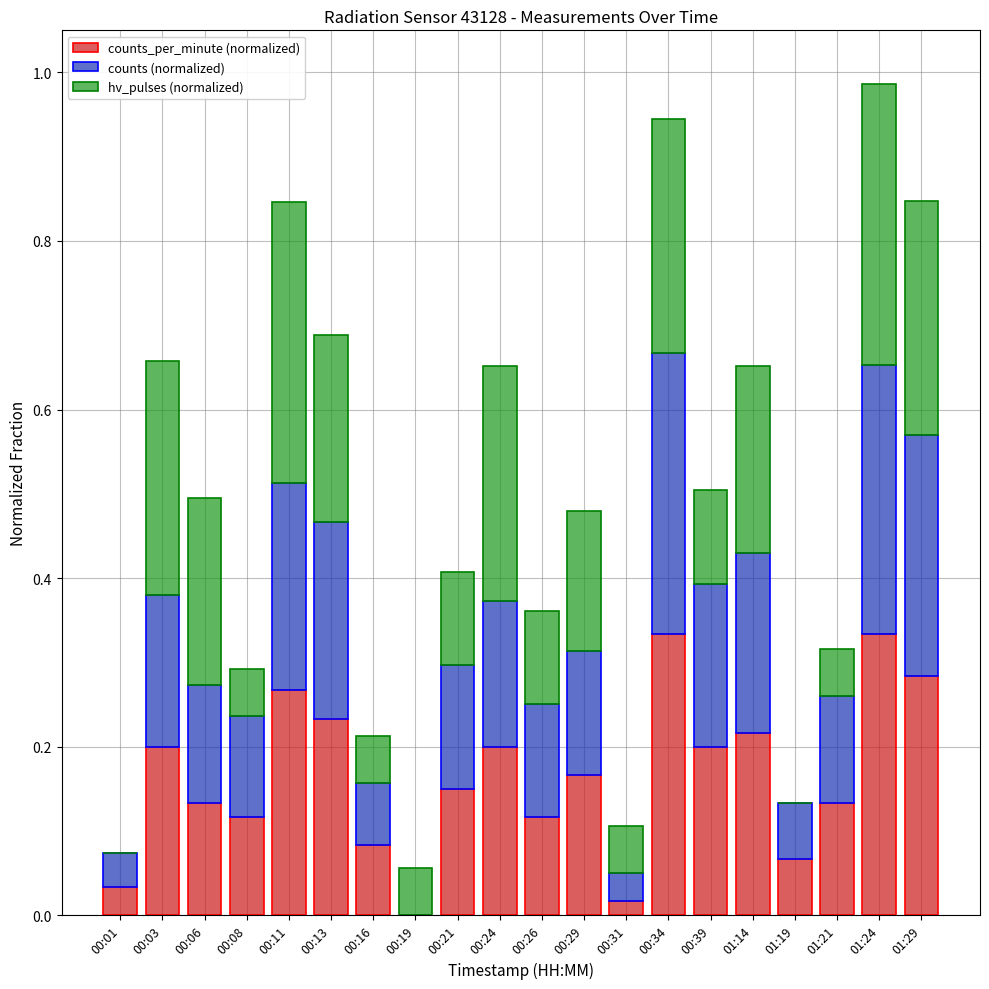

What is the total value across all series at 00:13?

0.7